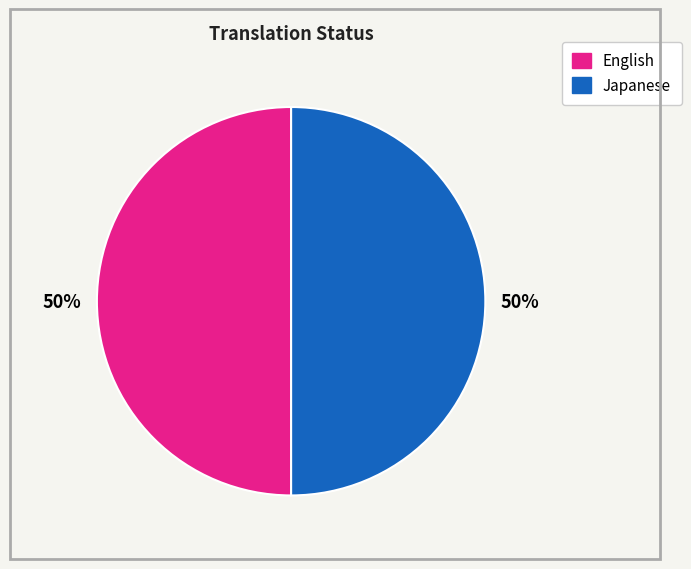

To the nearest percent, what is the average slice percentage?

50%